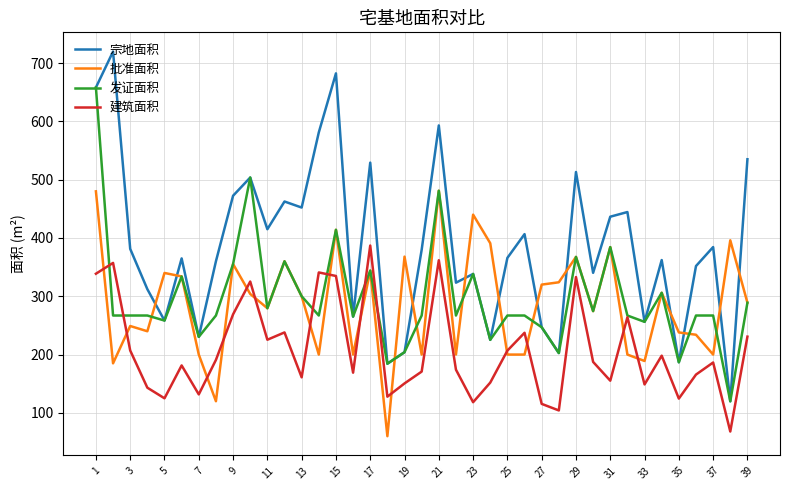

What is the difference between the maximum and minimum values in the 宗地面积 series?

599.9